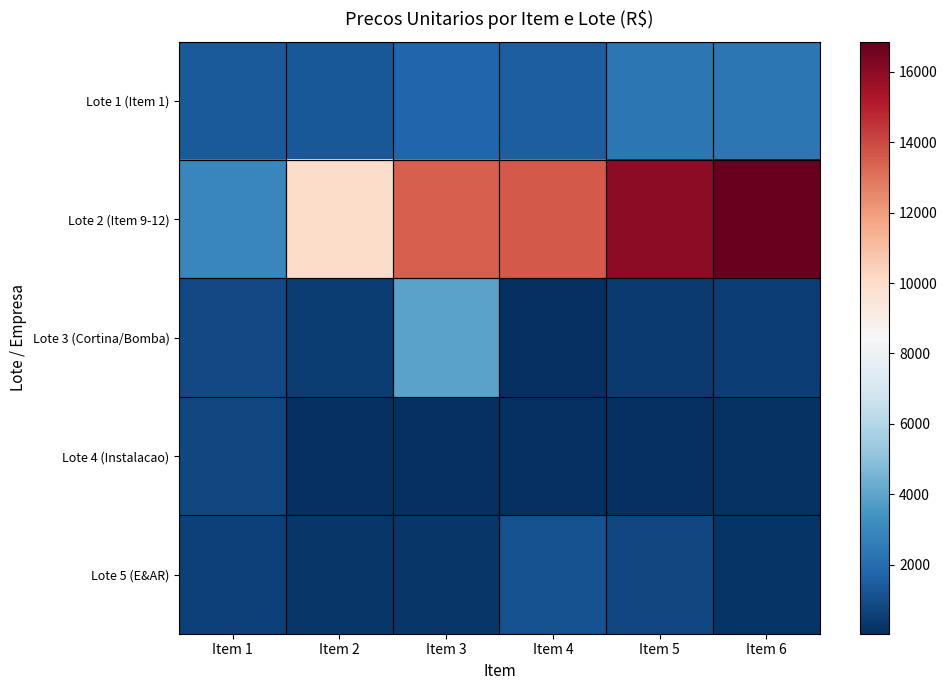

Rank the series at Item 5 from highest to lowest value.

Lote 2 (Item 9-12), Lote 1 (Item 1), Lote 5 (E&AR), Lote 3 (Cortina/Bomba), Lote 4 (Instalacao)